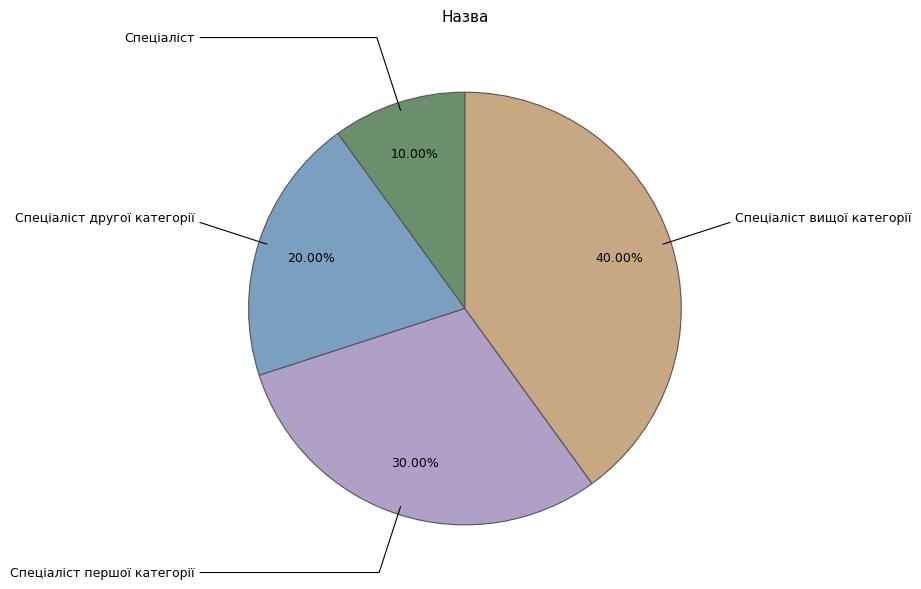

Does any single category account for the majority?

No